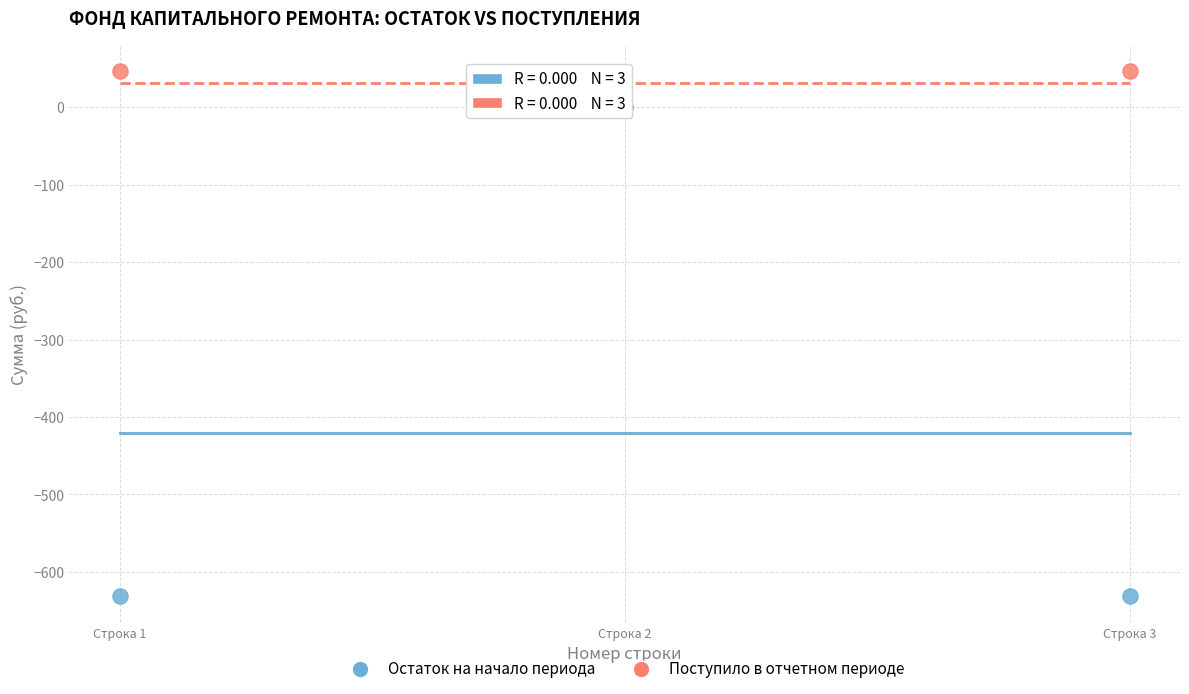

Which series reaches the maximum Y coordinate?

Поступило в отчетном периоде